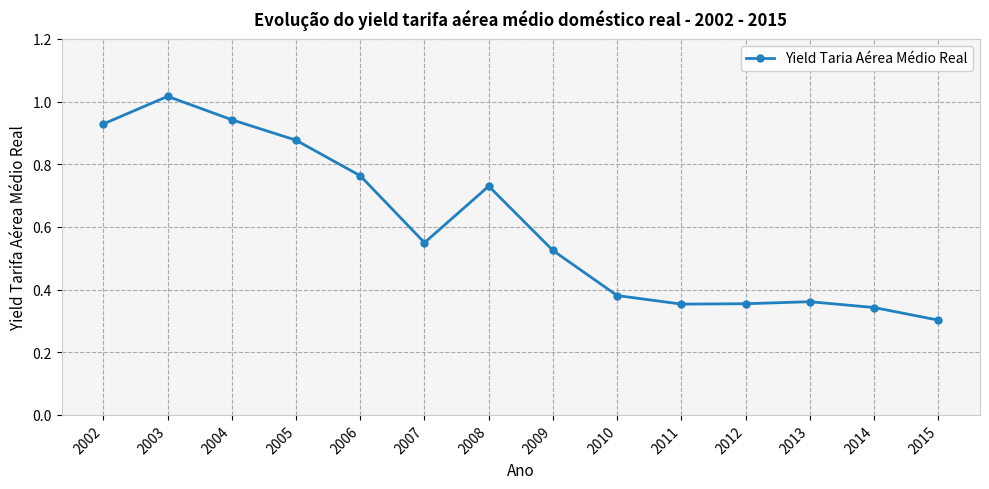

Is this an area chart (filled region under the line)?

No